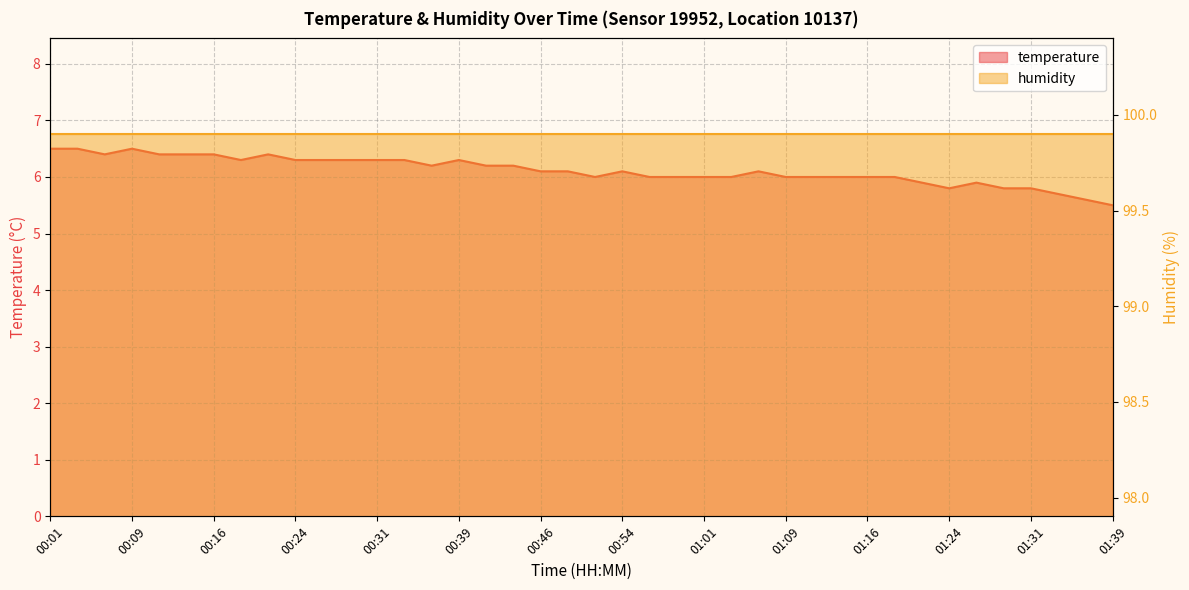

True or false: there are more than 0 points higher than both neighbors.

True